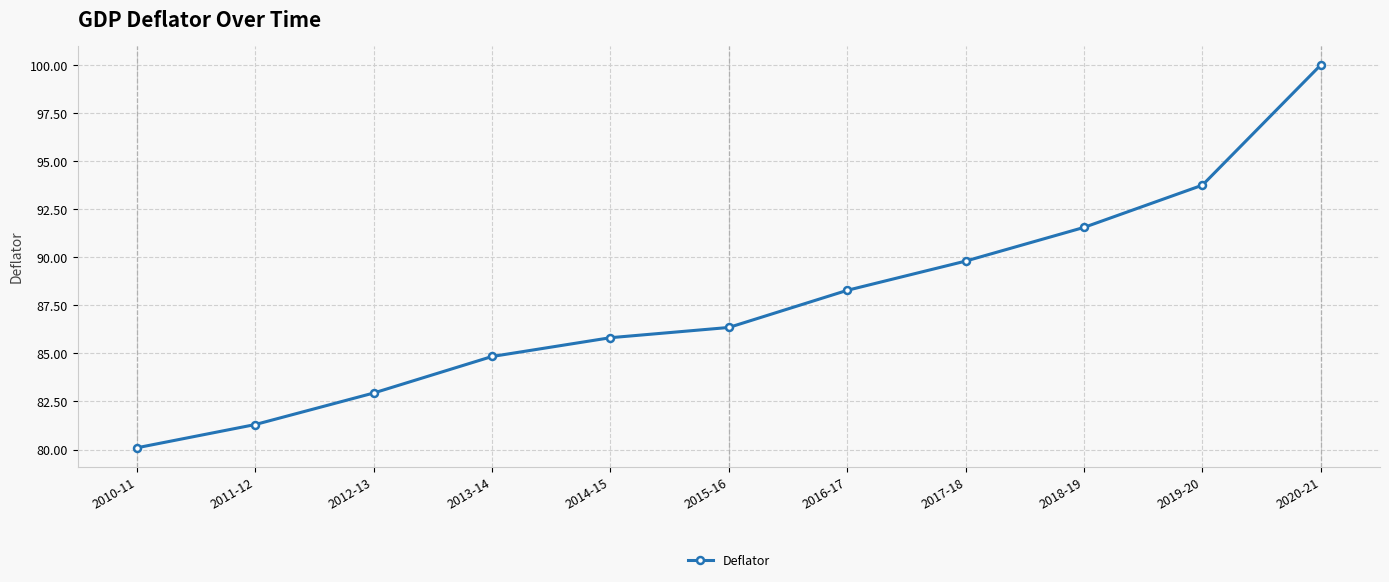

Which category has the lowest value across all series?

2010-11